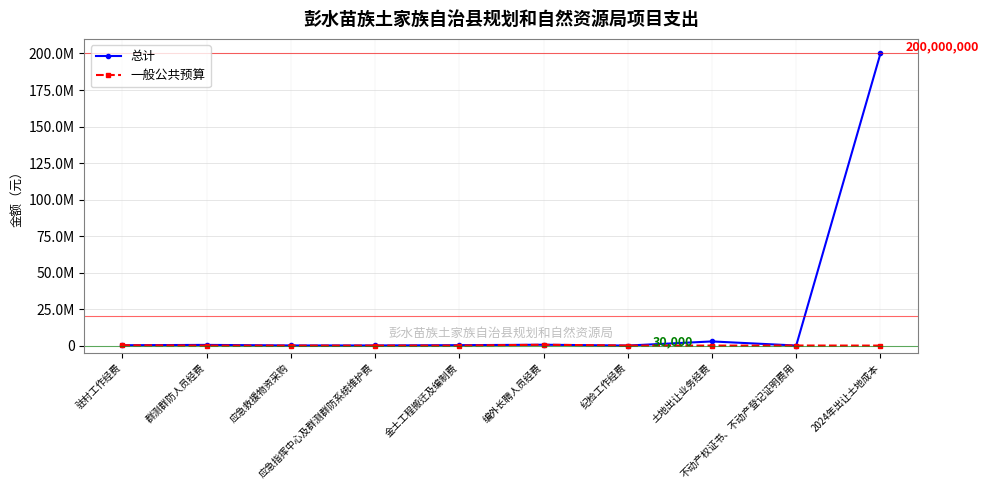

At which label is 一般公共预算 closest to 294000?

驻村工作经费